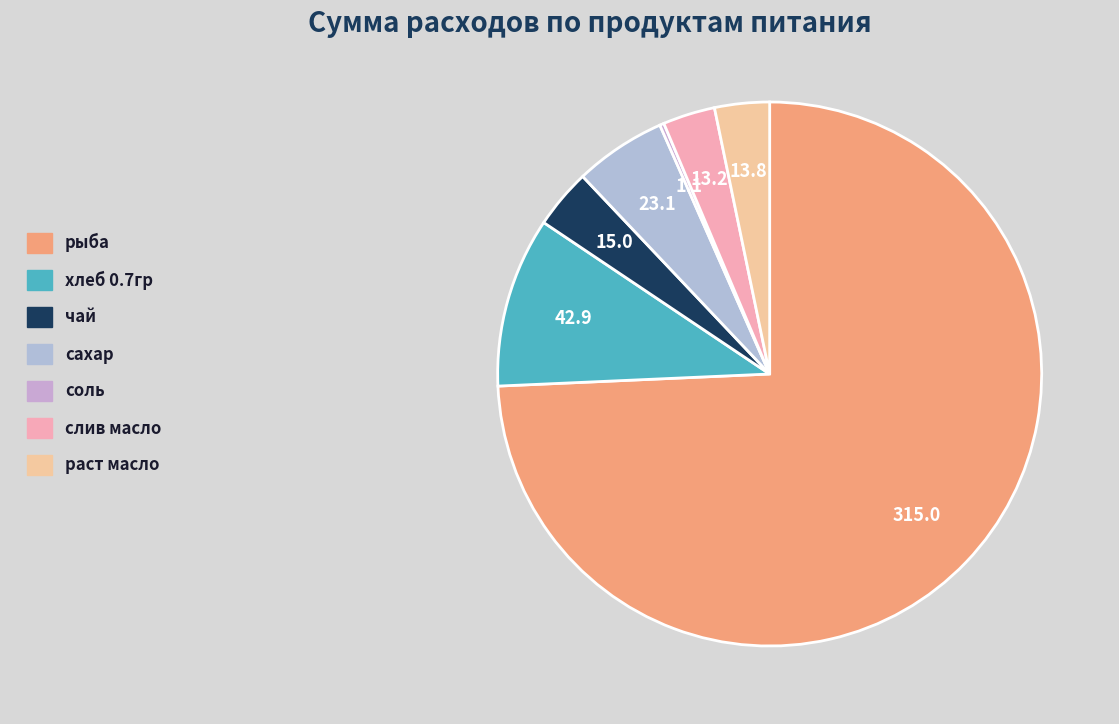

How many slices are in this pie chart?

7